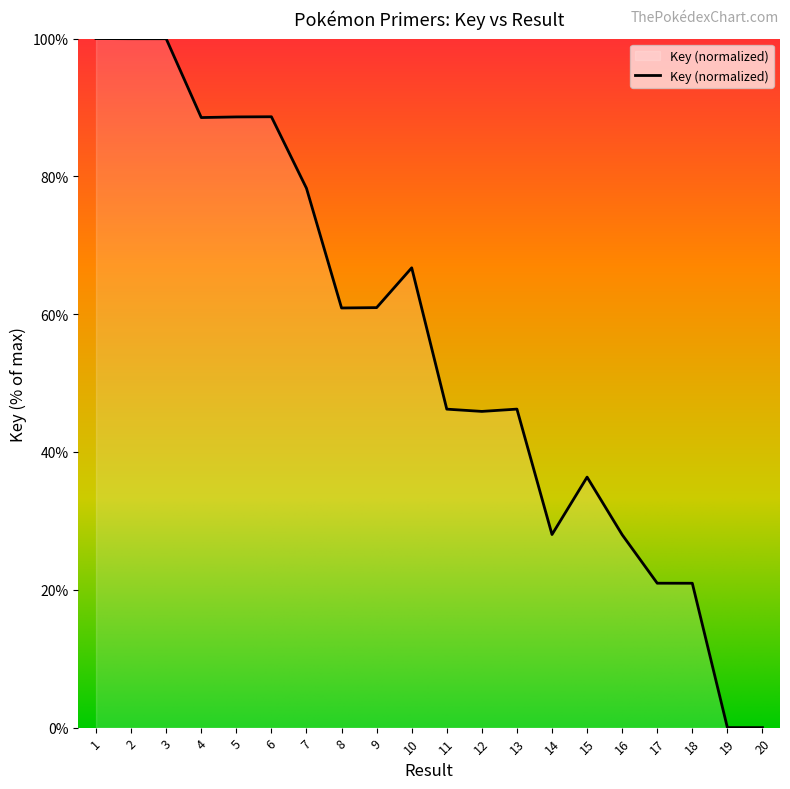

What is the difference between the values at 4 and 20?

88.5